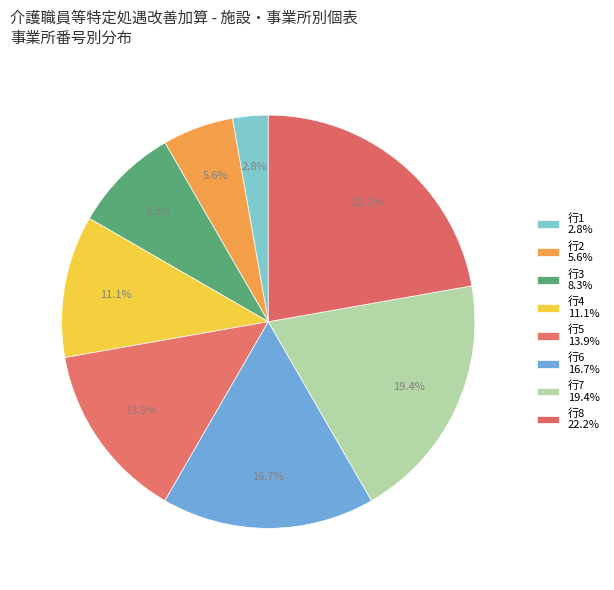

How many slices are in this pie chart?

8